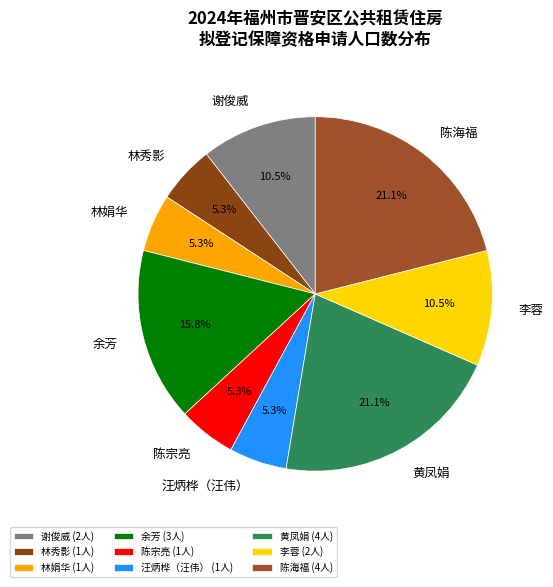

The 汪炳桦（汪伟） slice represents 5% of the pie. True or false?

True